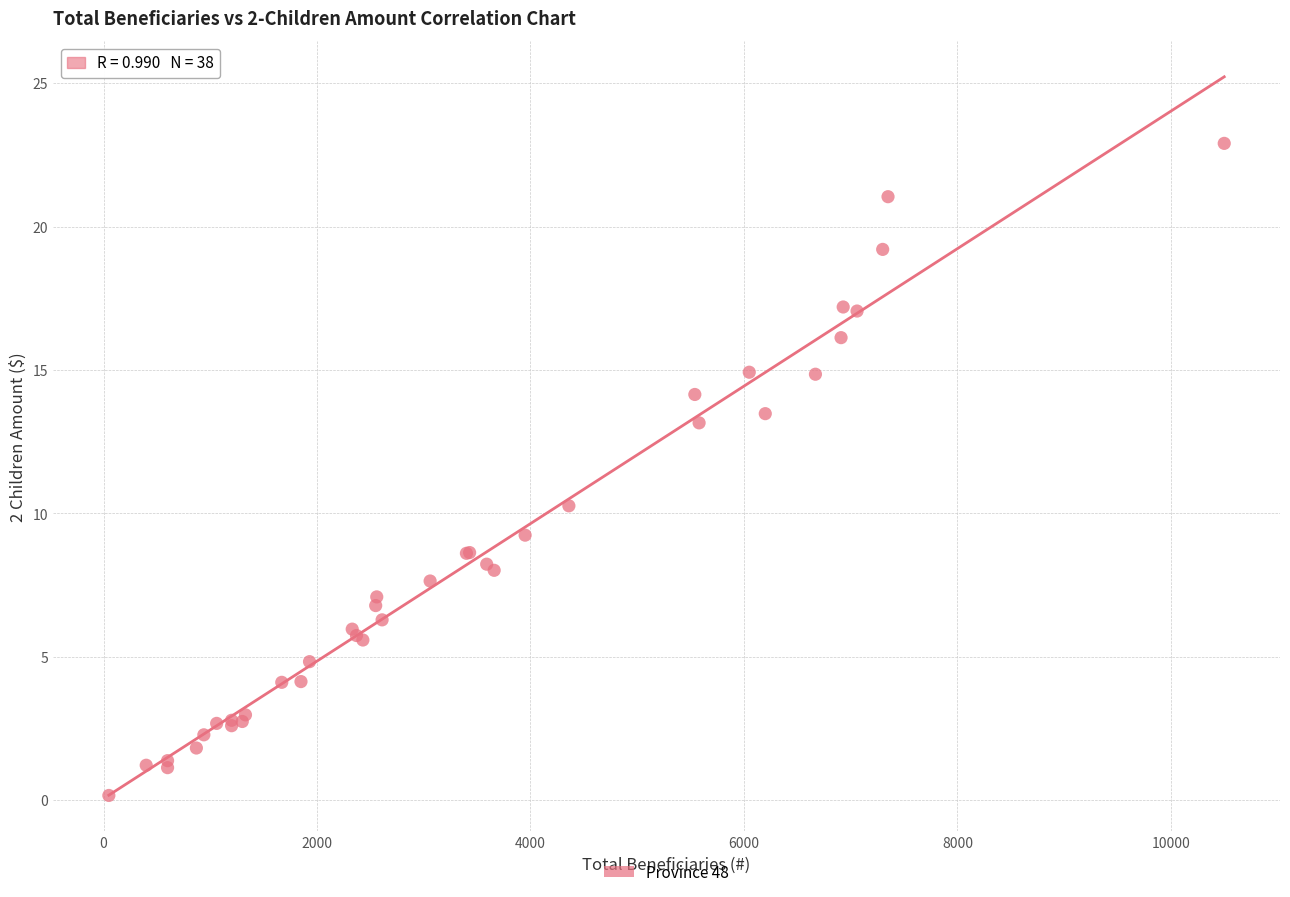

What Y value in the scatter plot is closest to 11?

10.3